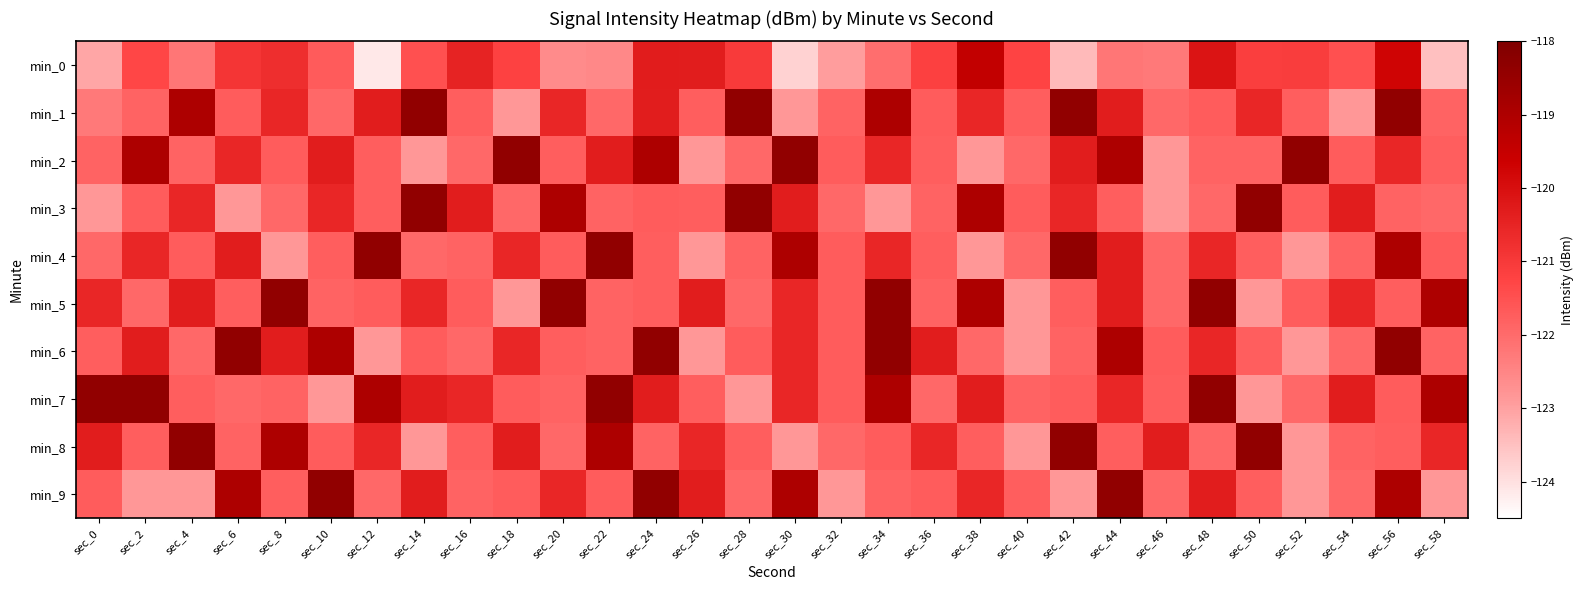

Reading left to right, what are all the values shown in this chart?

min_0: sec_0=-123.1	sec_2=-121.3	sec_4=-122.2	sec_6=-120.9	sec_8=-120.7	sec_10=-121.7	sec_12=-124.1	sec_14=-121.5	sec_16=-120.5	sec_18=-121.2	sec_20=-122.6	sec_22=-122.5	sec_24=-120.3	sec_26=-120.3	sec_28=-121.0	sec_30=-123.8	sec_32=-122.9	sec_34=-122.1	sec_36=-121.2	sec_38=-119.4	sec_40=-121.2	sec_42=-123.4	sec_44=-122.2	sec_46=-122.3	sec_48=-120.1	sec_50=-121.1	sec_52=-121.1	sec_54=-121.5	sec_56=-119.7	sec_58=-123.5
min_1: sec_0=-122.3	sec_2=-121.9	sec_4=-119.0	sec_6=-121.7	sec_8=-120.6	sec_10=-122.0	sec_12=-120.3	sec_14=-118.4	sec_16=-121.7	sec_18=-122.8	sec_20=-120.6	sec_22=-122.0	sec_24=-120.3	sec_26=-121.7	sec_28=-118.4	sec_30=-122.8	sec_32=-121.9	sec_34=-119.0	sec_36=-121.7	sec_38=-120.6	sec_40=-121.7	sec_42=-118.4	sec_44=-120.3	sec_46=-122.0	sec_48=-121.7	sec_50=-120.6	sec_52=-121.7	sec_54=-122.8	sec_56=-118.4	sec_58=-121.9
min_2: sec_0=-121.9	sec_2=-119.0	sec_4=-121.9	sec_6=-120.6	sec_8=-121.7	sec_10=-120.3	sec_12=-121.7	sec_14=-122.8	sec_16=-122.0	sec_18=-118.4	sec_20=-121.7	sec_22=-120.3	sec_24=-119.0	sec_26=-122.8	sec_28=-122.0	sec_30=-118.4	sec_32=-121.7	sec_34=-120.6	sec_36=-121.7	sec_38=-122.8	sec_40=-122.0	sec_42=-120.3	sec_44=-119.0	sec_46=-122.8	sec_48=-121.9	sec_50=-121.9	sec_52=-118.4	sec_54=-121.7	sec_56=-120.6	sec_58=-121.7
min_3: sec_0=-122.8	sec_2=-121.7	sec_4=-120.6	sec_6=-122.8	sec_8=-122.0	sec_10=-120.6	sec_12=-121.7	sec_14=-118.4	sec_16=-120.3	sec_18=-122.0	sec_20=-119.0	sec_22=-121.9	sec_24=-121.7	sec_26=-121.7	sec_28=-118.4	sec_30=-120.3	sec_32=-122.0	sec_34=-122.8	sec_36=-121.9	sec_38=-119.0	sec_40=-121.7	sec_42=-120.6	sec_44=-121.7	sec_46=-122.8	sec_48=-122.0	sec_50=-118.4	sec_52=-121.7	sec_54=-120.3	sec_56=-121.9	sec_58=-122.0
min_4: sec_0=-122.0	sec_2=-120.6	sec_4=-121.7	sec_6=-120.3	sec_8=-122.8	sec_10=-121.7	sec_12=-118.4	sec_14=-122.0	sec_16=-121.9	sec_18=-120.6	sec_20=-121.7	sec_22=-118.4	sec_24=-121.7	sec_26=-122.8	sec_28=-121.9	sec_30=-119.0	sec_32=-121.7	sec_34=-120.6	sec_36=-121.7	sec_38=-122.8	sec_40=-122.0	sec_42=-118.4	sec_44=-120.3	sec_46=-122.0	sec_48=-120.6	sec_50=-121.7	sec_52=-122.8	sec_54=-121.9	sec_56=-119.0	sec_58=-121.7
min_5: sec_0=-120.6	sec_2=-122.0	sec_4=-120.3	sec_6=-121.7	sec_8=-118.4	sec_10=-121.9	sec_12=-121.7	sec_14=-120.6	sec_16=-121.7	sec_18=-122.8	sec_20=-118.4	sec_22=-121.9	sec_24=-121.7	sec_26=-120.3	sec_28=-122.0	sec_30=-120.6	sec_32=-121.7	sec_34=-118.4	sec_36=-121.9	sec_38=-119.0	sec_40=-122.8	sec_42=-121.7	sec_44=-120.3	sec_46=-122.0	sec_48=-118.4	sec_50=-122.8	sec_52=-121.7	sec_54=-120.6	sec_56=-121.7	sec_58=-119.0
min_6: sec_0=-121.7	sec_2=-120.3	sec_4=-122.0	sec_6=-118.4	sec_8=-120.3	sec_10=-119.0	sec_12=-122.8	sec_14=-121.7	sec_16=-122.0	sec_18=-120.6	sec_20=-121.7	sec_22=-121.9	sec_24=-118.4	sec_26=-122.8	sec_28=-121.7	sec_30=-120.6	sec_32=-121.7	sec_34=-118.4	sec_36=-120.3	sec_38=-122.0	sec_40=-122.8	sec_42=-121.9	sec_44=-119.0	sec_46=-121.7	sec_48=-120.6	sec_50=-121.7	sec_52=-122.8	sec_54=-122.0	sec_56=-118.4	sec_58=-121.9
min_7: sec_0=-118.4	sec_2=-118.4	sec_4=-121.7	sec_6=-122.0	sec_8=-121.9	sec_10=-122.8	sec_12=-119.0	sec_14=-120.3	sec_16=-120.6	sec_18=-121.7	sec_20=-121.9	sec_22=-118.4	sec_24=-120.3	sec_26=-121.7	sec_28=-122.8	sec_30=-120.6	sec_32=-121.7	sec_34=-119.0	sec_36=-122.0	sec_38=-120.3	sec_40=-121.9	sec_42=-121.7	sec_44=-120.6	sec_46=-121.7	sec_48=-118.4	sec_50=-122.8	sec_52=-122.0	sec_54=-120.3	sec_56=-121.7	sec_58=-119.0
min_8: sec_0=-120.3	sec_2=-121.7	sec_4=-118.4	sec_6=-121.9	sec_8=-119.0	sec_10=-121.7	sec_12=-120.6	sec_14=-122.8	sec_16=-121.7	sec_18=-120.3	sec_20=-122.0	sec_22=-119.0	sec_24=-121.9	sec_26=-120.6	sec_28=-121.7	sec_30=-122.8	sec_32=-122.0	sec_34=-121.7	sec_36=-120.6	sec_38=-121.7	sec_40=-122.8	sec_42=-118.4	sec_44=-121.7	sec_46=-120.3	sec_48=-122.0	sec_50=-118.4	sec_52=-122.8	sec_54=-121.9	sec_56=-121.7	sec_58=-120.6
min_9: sec_0=-121.7	sec_2=-122.8	sec_4=-122.8	sec_6=-119.0	sec_8=-121.7	sec_10=-118.4	sec_12=-122.0	sec_14=-120.3	sec_16=-121.9	sec_18=-121.7	sec_20=-120.6	sec_22=-121.7	sec_24=-118.4	sec_26=-120.3	sec_28=-122.0	sec_30=-119.0	sec_32=-122.8	sec_34=-121.9	sec_36=-121.7	sec_38=-120.6	sec_40=-121.7	sec_42=-122.8	sec_44=-118.4	sec_46=-122.0	sec_48=-120.3	sec_50=-121.7	sec_52=-122.8	sec_54=-122.0	sec_56=-119.0	sec_58=-122.8